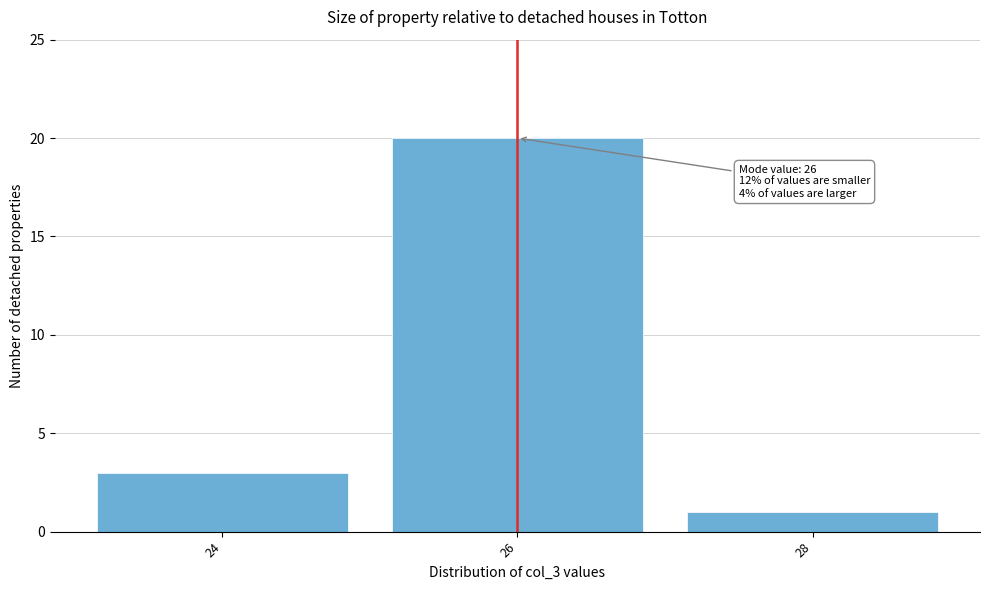

Which range on the x-axis has the tallest bar?

25 to 27